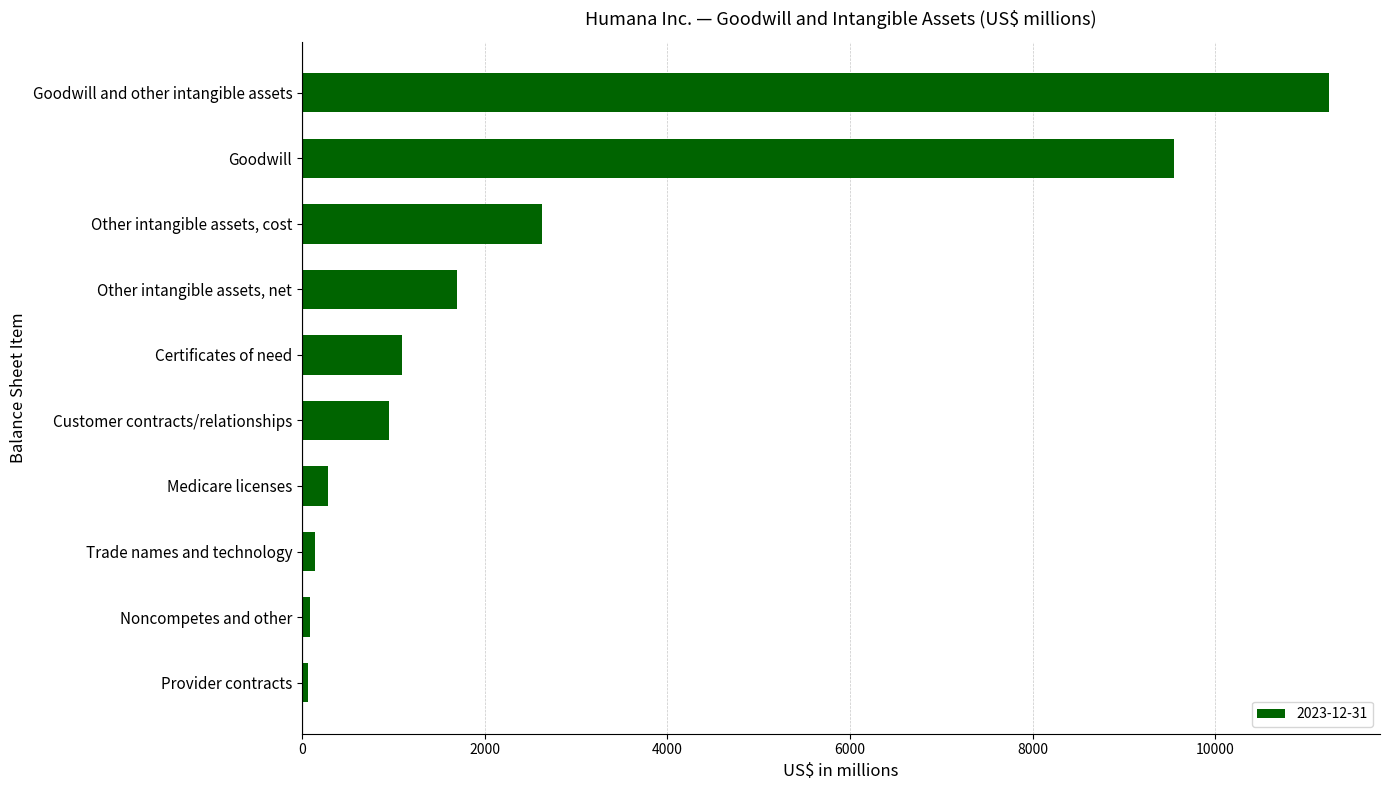

What is the difference between the maximum and minimum values?

11176